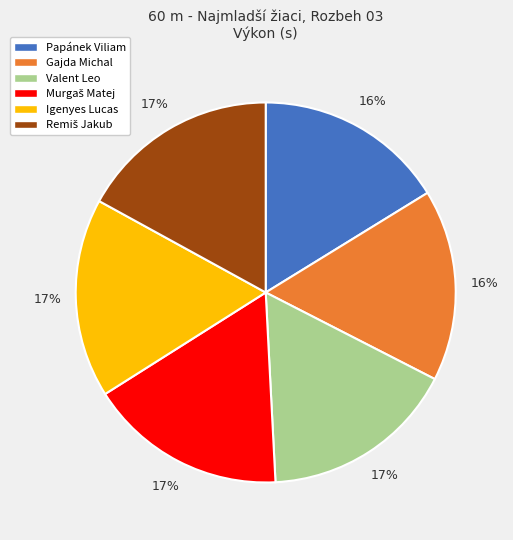

True or false: Gajda Michal accounts for 16% of the total.

True